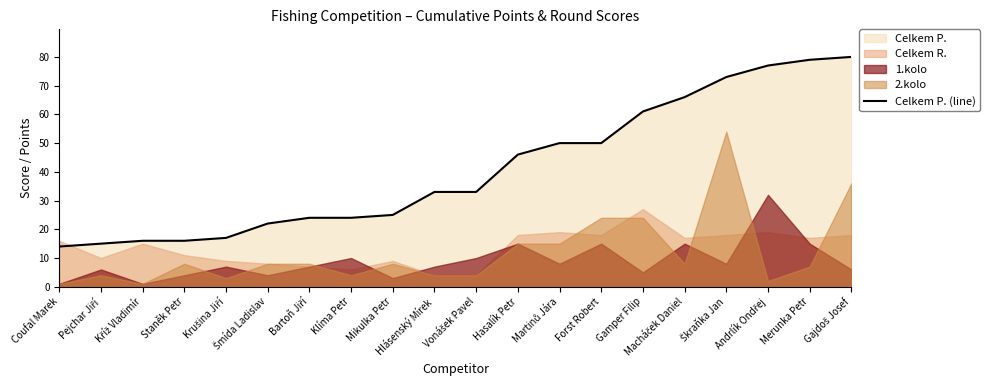

Between Bartoň Jiří and Vonášek Pavel, which is larger?

Vonášek Pavel